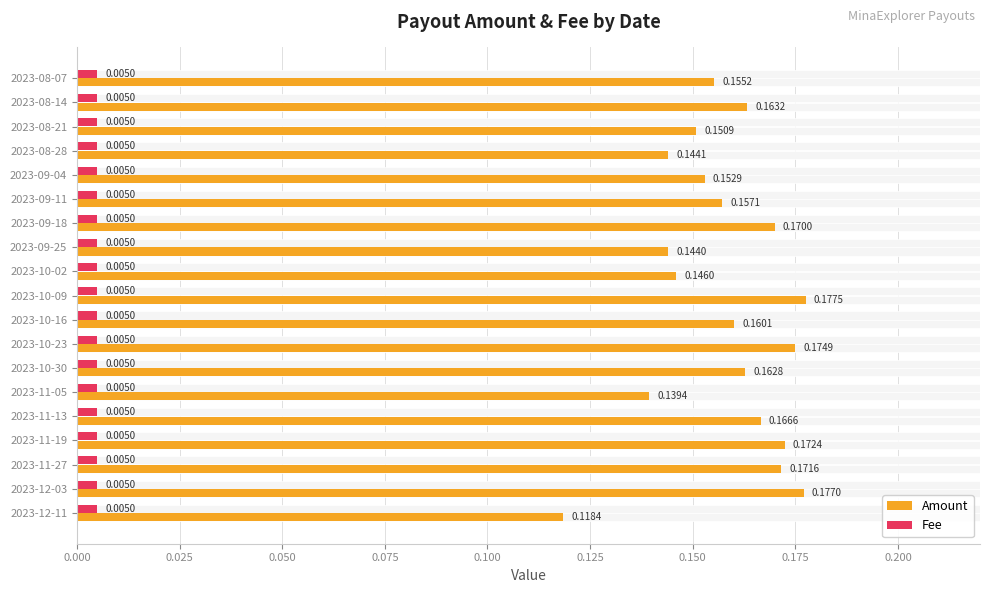

The value of Fee at 0.150 is 0.5. True or false?

False